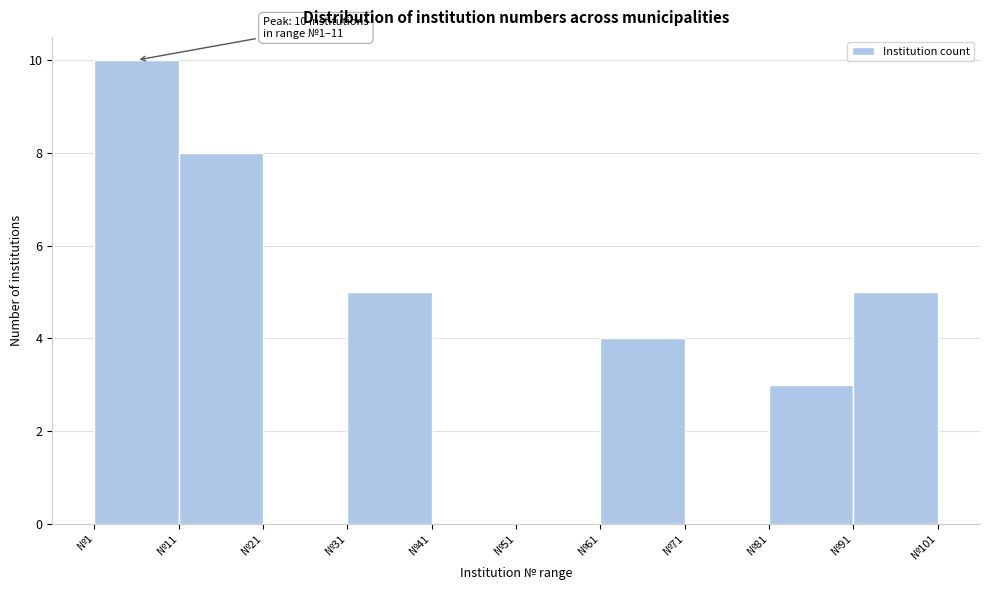

Over which range of the x-axis is the bar tallest?

1 to 11